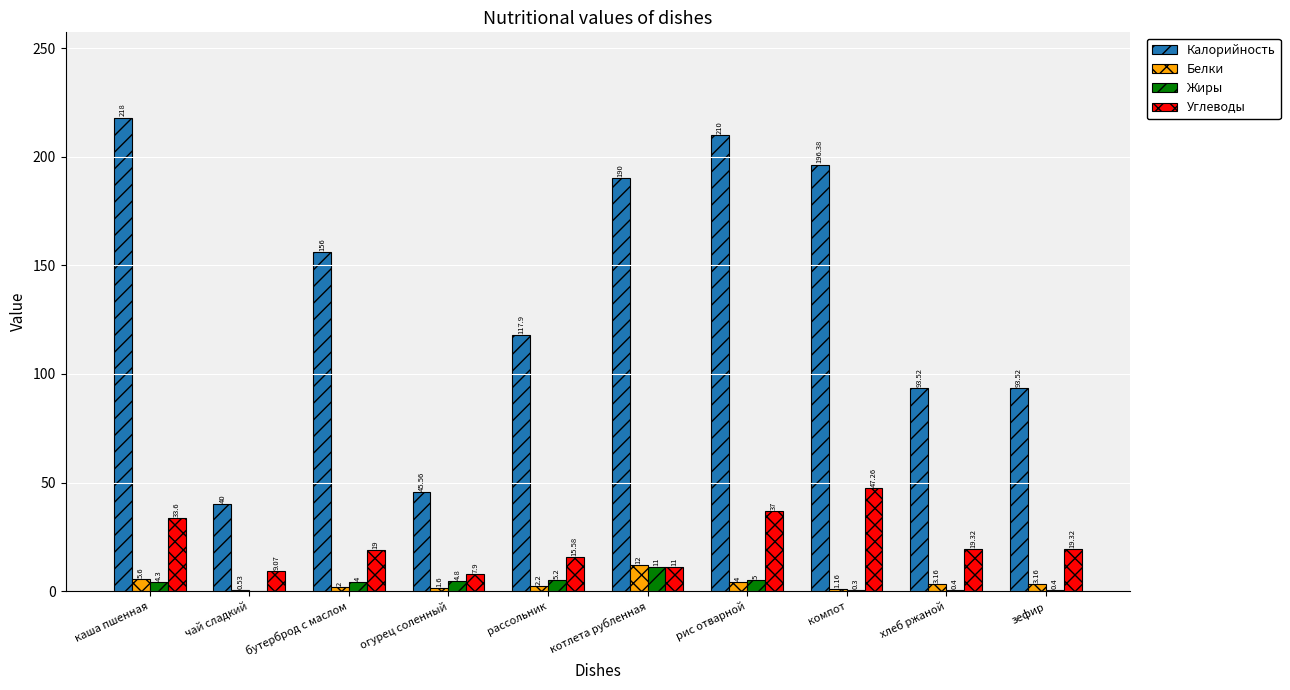

At which category does the chart reach its peak across all series?

каша пшенная